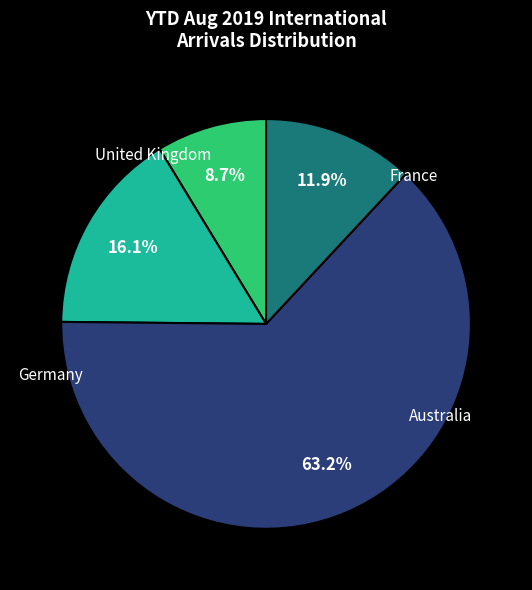

Is there any slice that represents more than half of the pie?

Yes